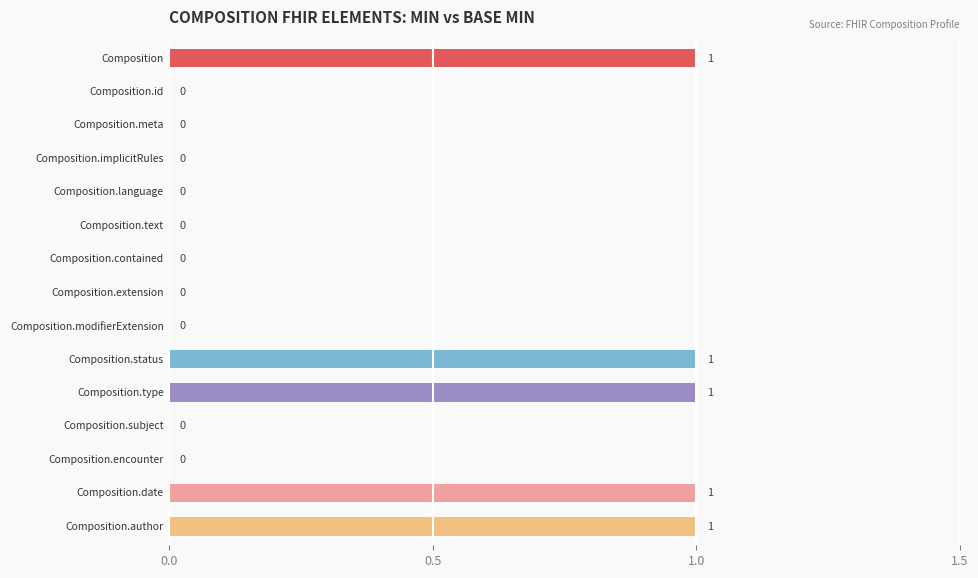

Are the bars horizontal?

Yes